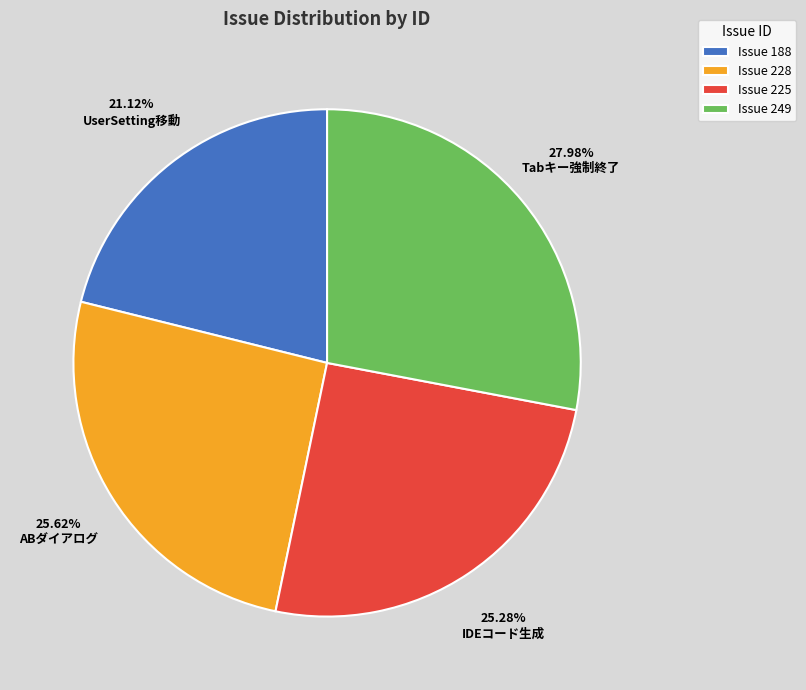

Approximately how many times larger is the value at Issue 249 compared to Issue 188?

1.3